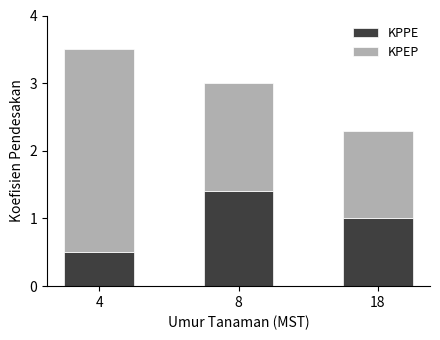

Reading right to left, transcribe the values for KPPE.

18=1.0	8=1.4	4=0.5